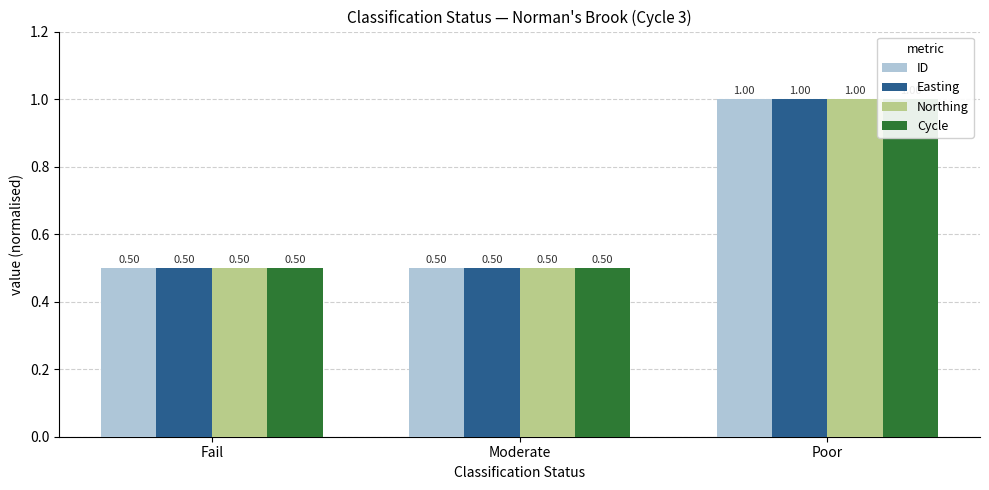

What is the difference between the maximum and minimum values in the ID series?

0.5